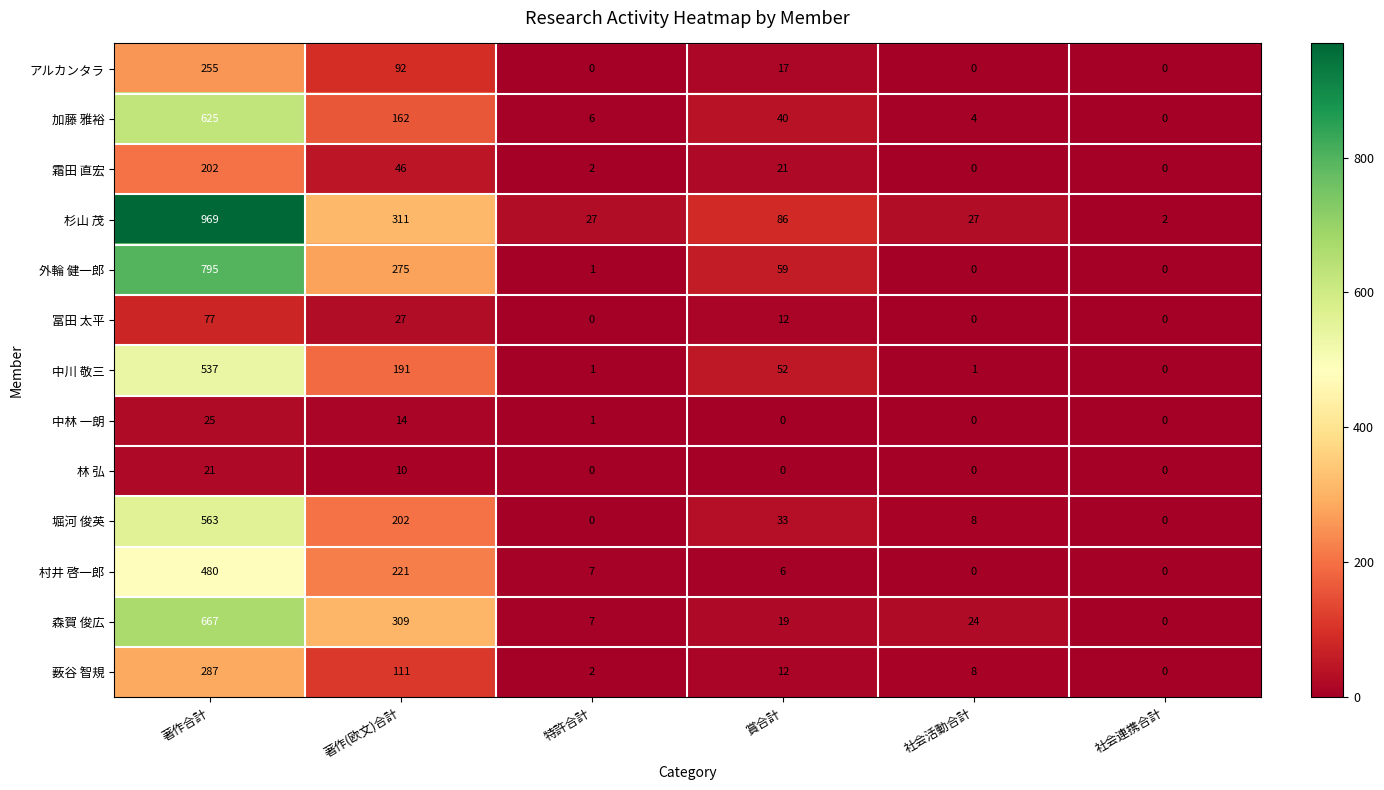

Which category has the highest value in the 村井 啓一郎 series?

著作合計